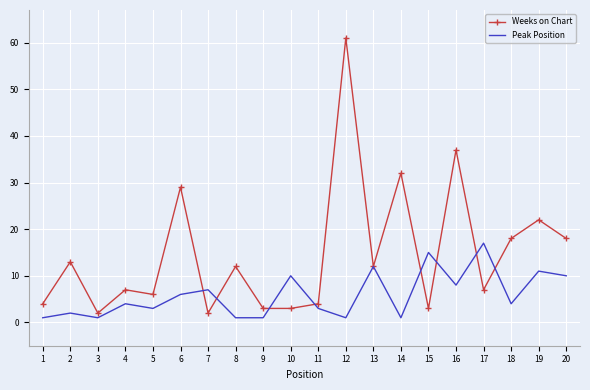

Which category has the highest value across all series?

12